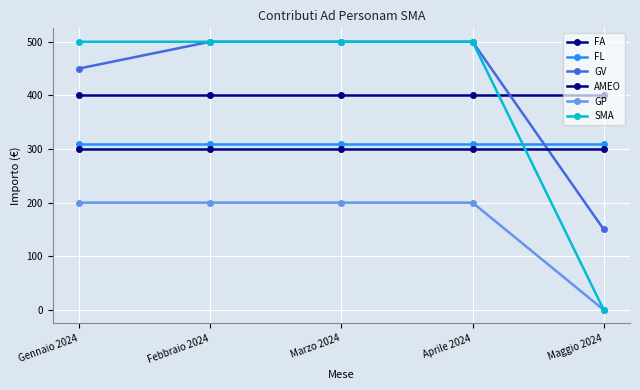

At which label is AMEO closest to 300?

Gennaio 2024